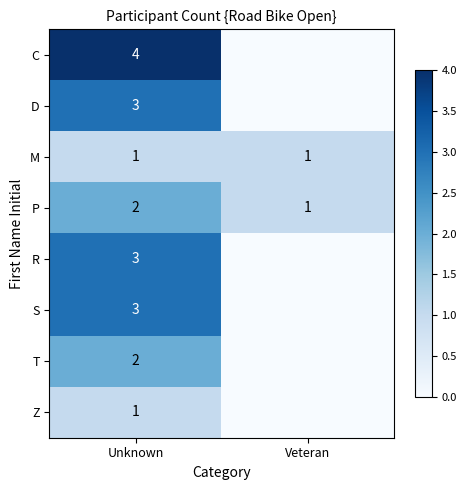

At how many categories does at least one series exceed 1?

1